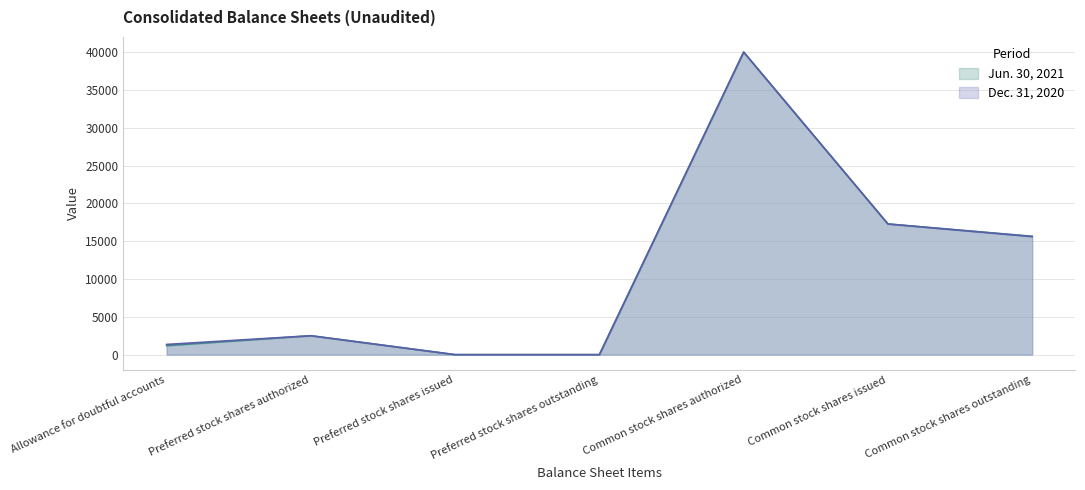

Rank the series by their maximum value, from highest to lowest.

Jun. 30, 2021, Dec. 31, 2020